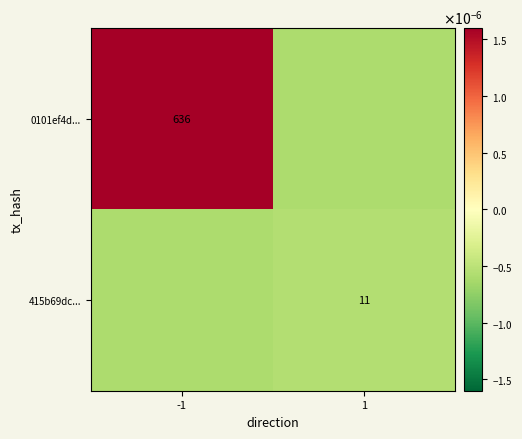

How many categories are shown in the chart?

2